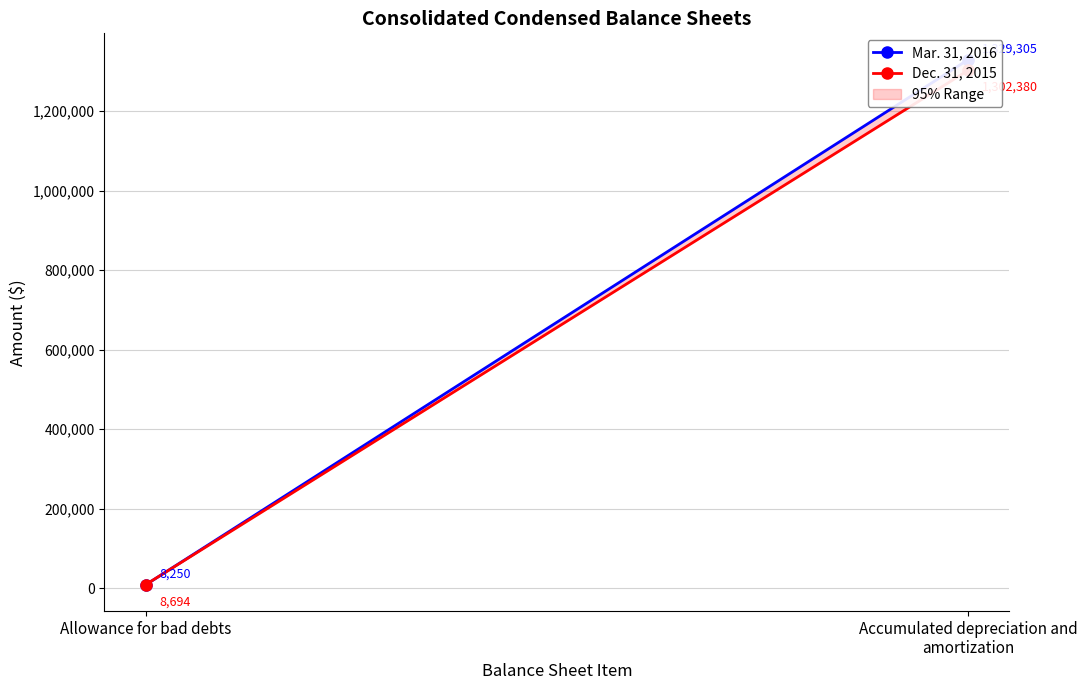

Which series changed the most between Allowance for bad debts and Accumulated depreciation and amortization?

Mar. 31, 2016